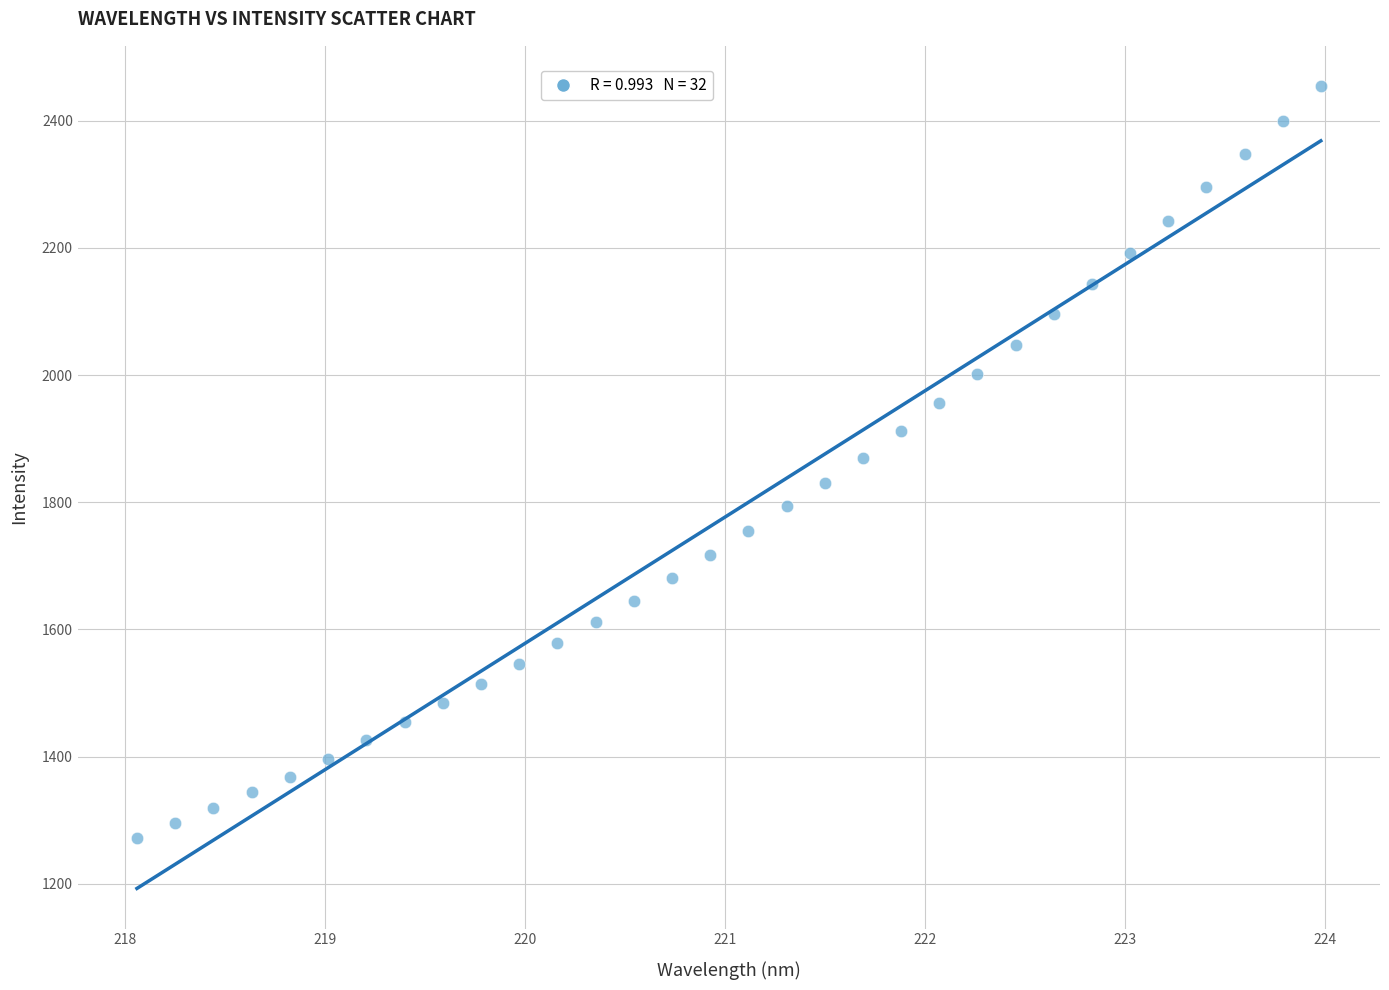

What is the range of X values (max minus min)?

5.9